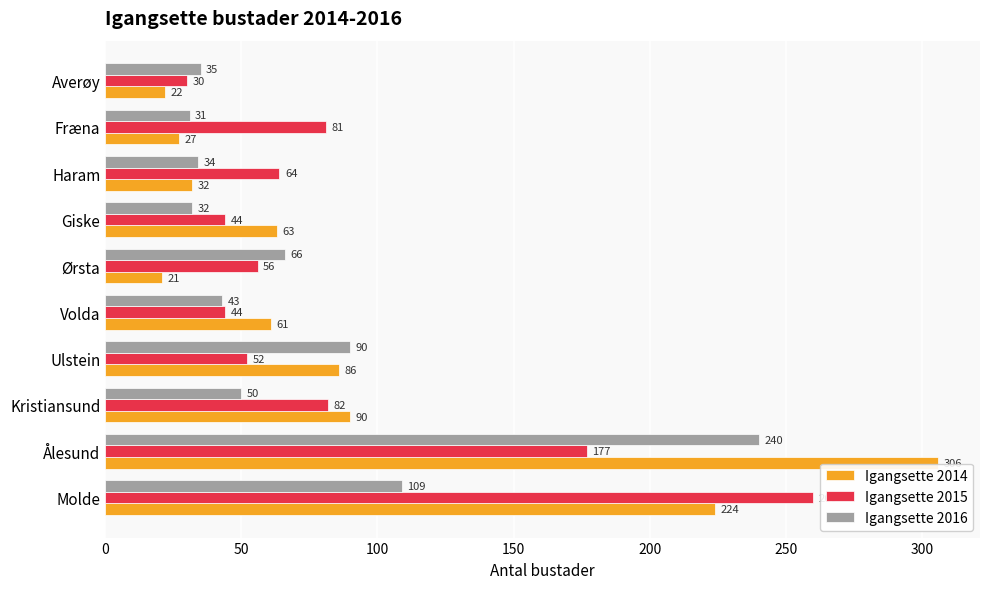

What are all the series names shown in the legend?

Igangsette 2014, Igangsette 2015, Igangsette 2016